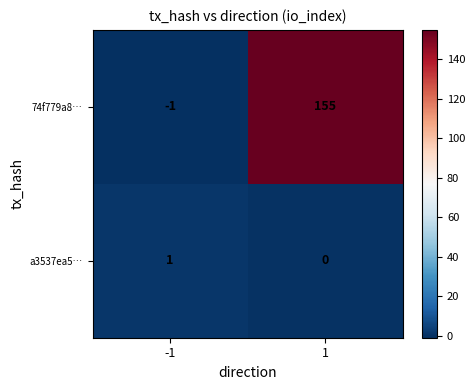

Which series has the largest range (max minus min)?

74f779a8…